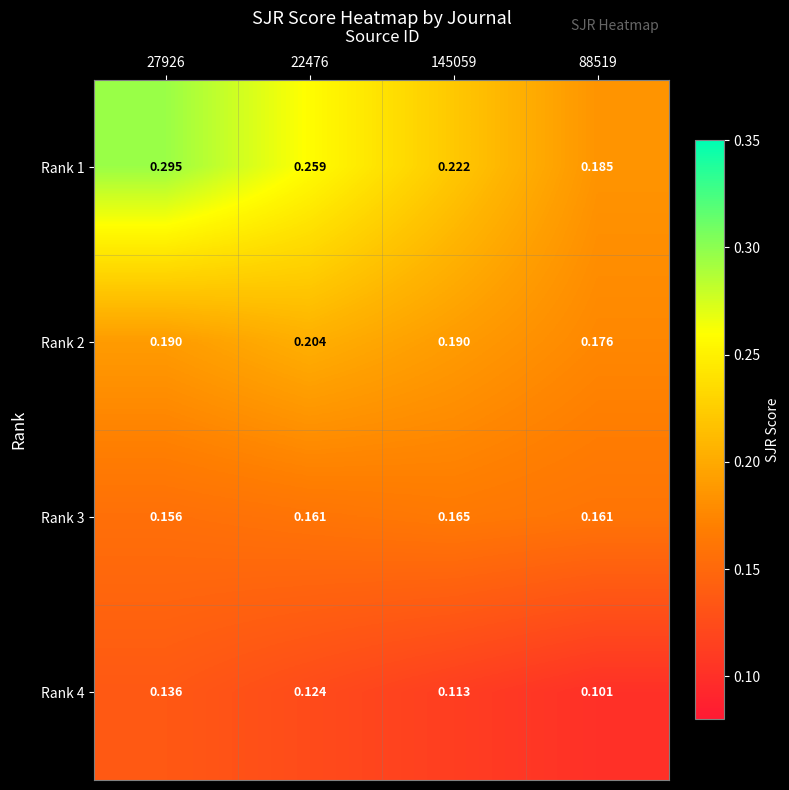

Which series changed the most between 27926 and 22476?

Rank 1